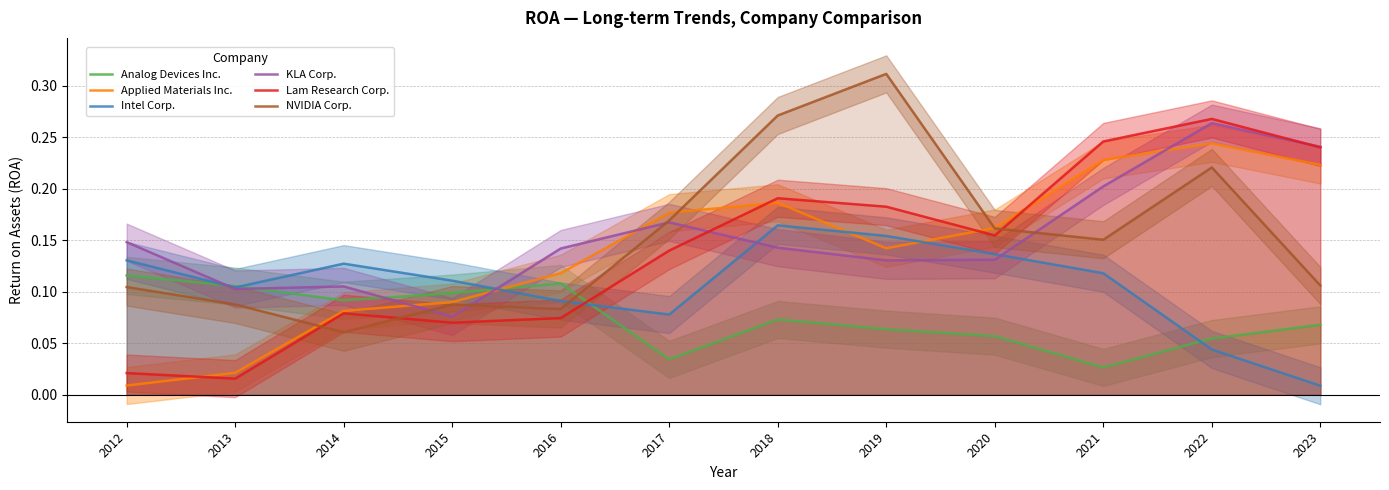

What is the total value across all series at 2018?

1.0